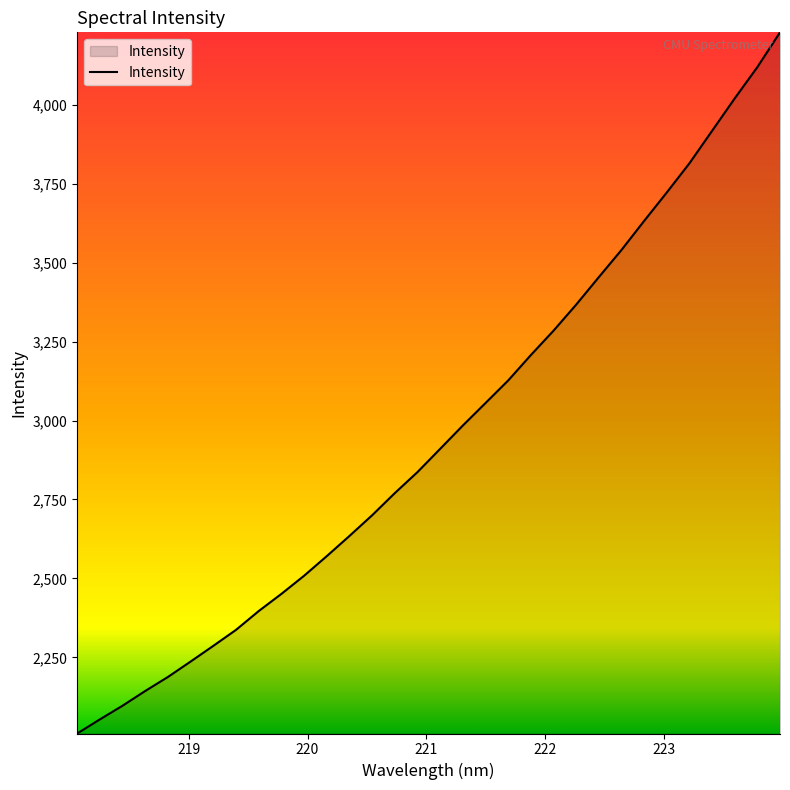

What is the greatest value displayed?

4228.7